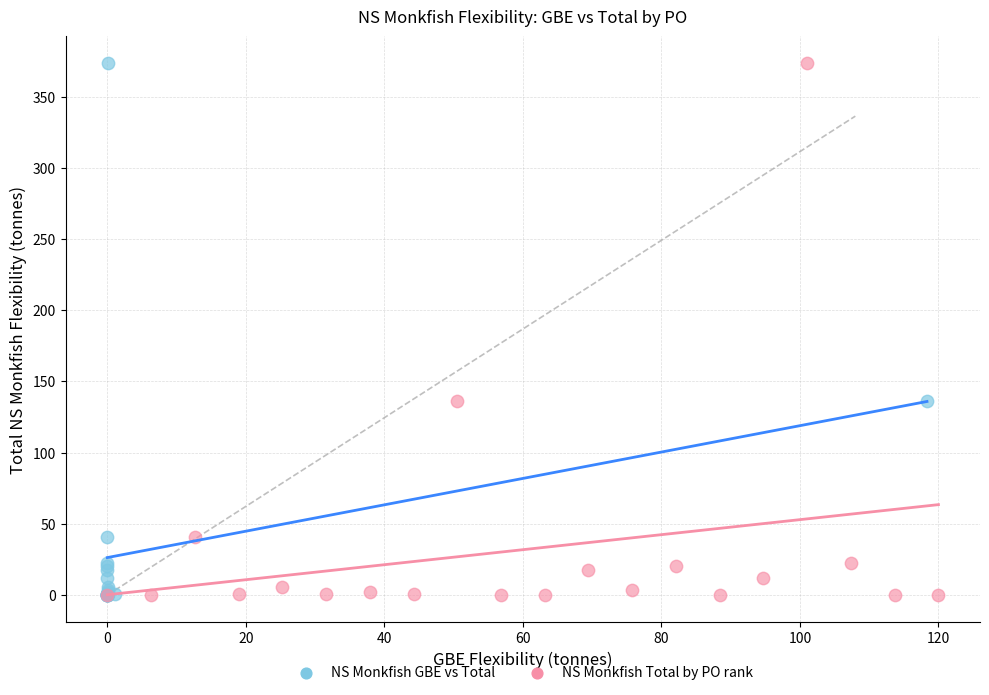

What are all the series names shown in the legend?

NS Monkfish GBE vs Total, NS Monkfish Total by PO rank